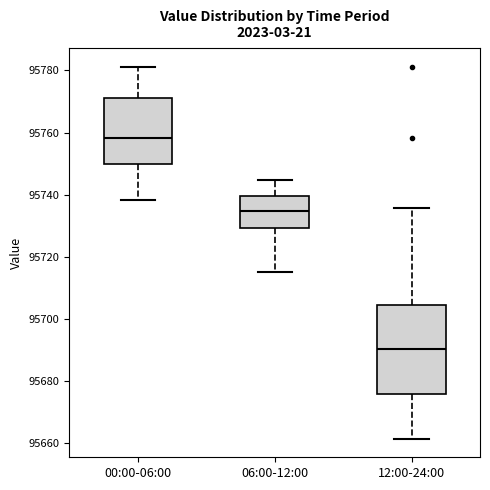

Reading left to right, transcribe this box plot: for each box, give where its median line is, the range the box spans, and where its two whiskers end, as read against the y-axis. The values are not printed on the chart, so give them approximately, as read against the axis.

00:00-06:00: median 95758, box 95750 to 95772, whiskers 95738 to 95782
06:00-12:00: median 95734, box 95730 to 95740, whiskers 95716 to 95744
12:00-24:00: median 95690, box 95676 to 95704, whiskers 95662 to 95736